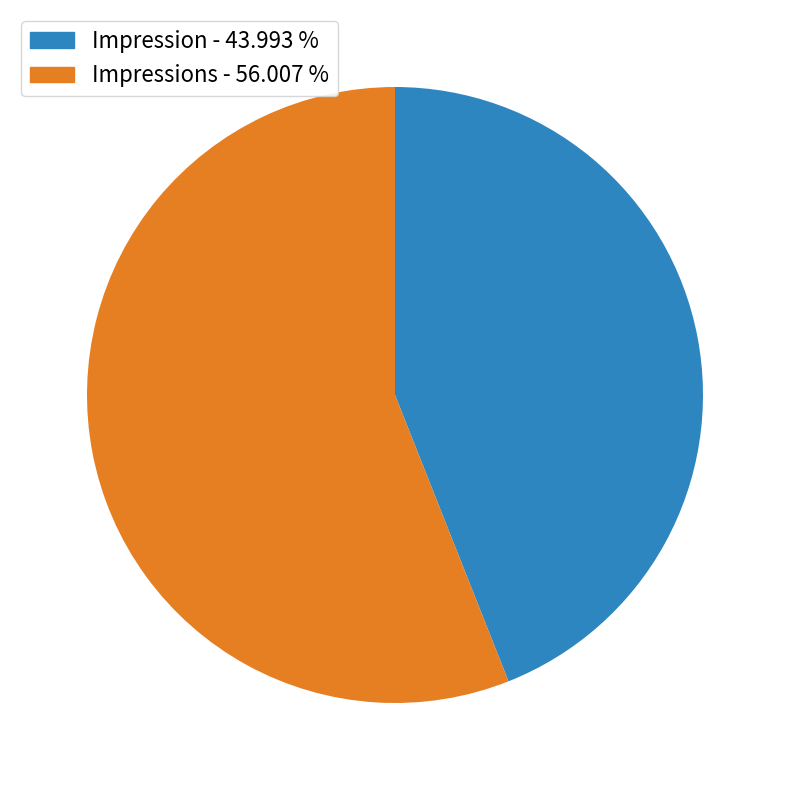

Do Impressions - 56.007 % and Impression - 43.993 % together represent more than half of the pie?

Yes